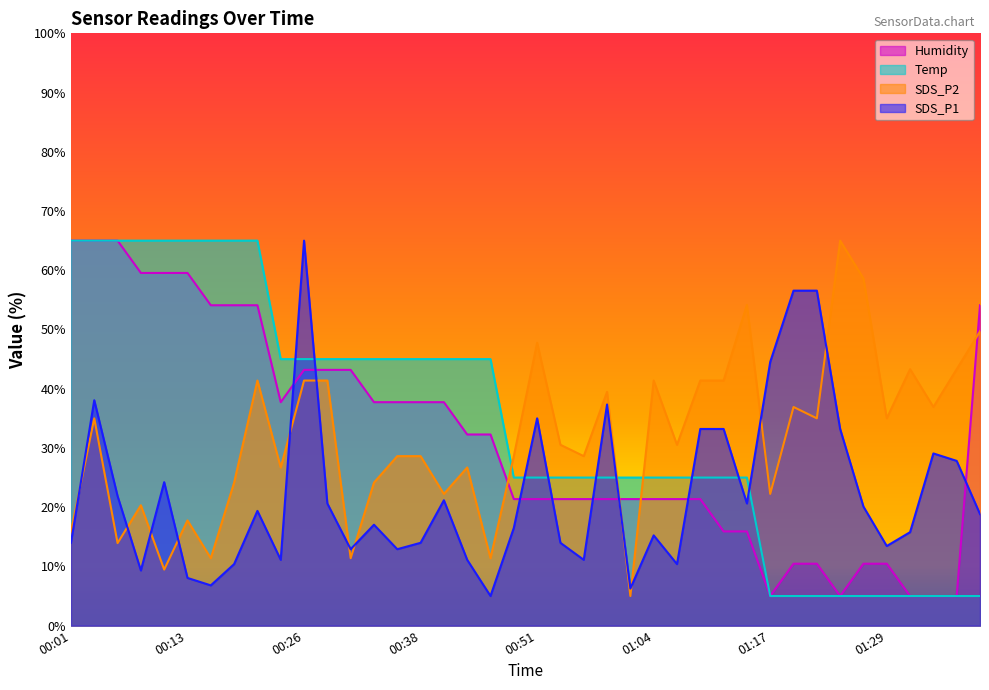

Is it true that SDS_P2 equals 81.5 at 01:39?

False